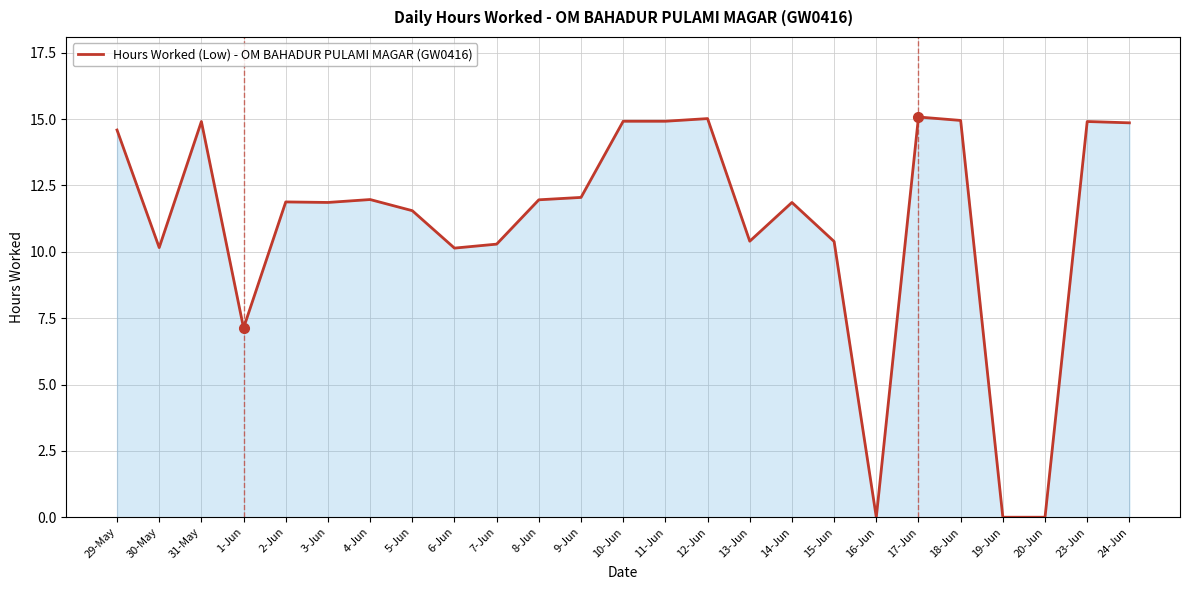

What position from the left is 11-Jun?

14